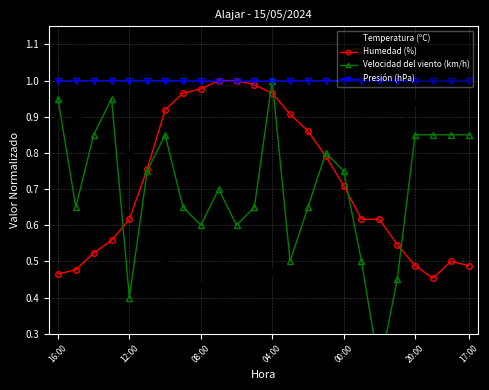

What are all the series names shown in the legend?

Temperatura (ºC), Humedad (%), Velocidad del viento (km/h), Presión (hPa)